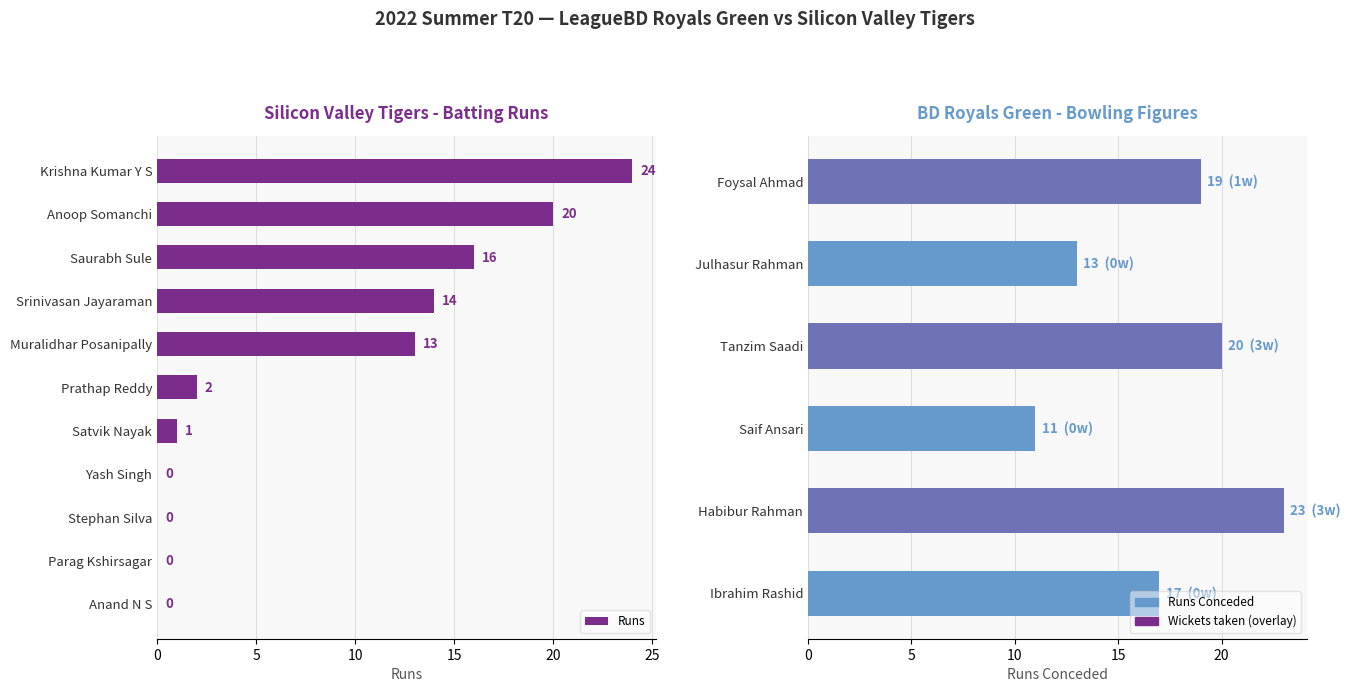

The chart shows a value of 9 at Parag Kshirsagar. True or false?

False